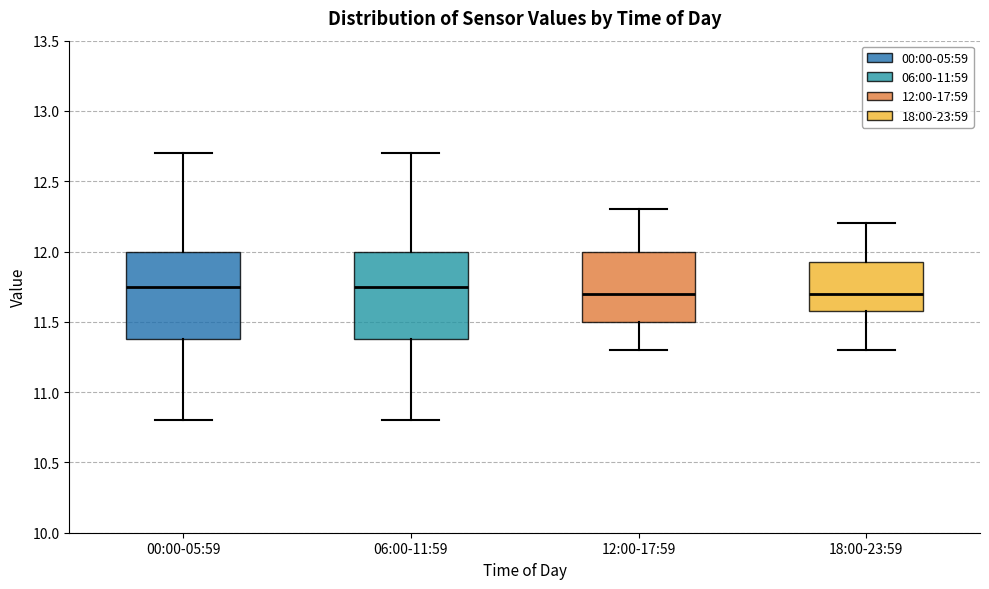

Where does the median line of the box for 00:00-05:59 sit on the y-axis? The values are not printed on the chart, so give them approximately, as read against the axis.

11.75